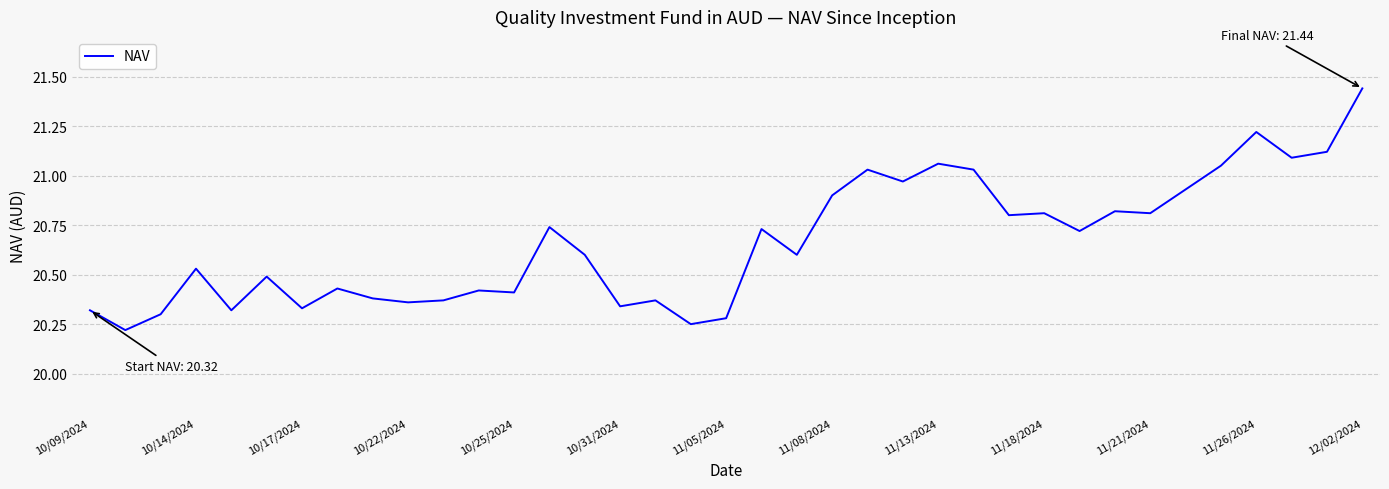

What is the difference between the maximum and minimum values?

1.2